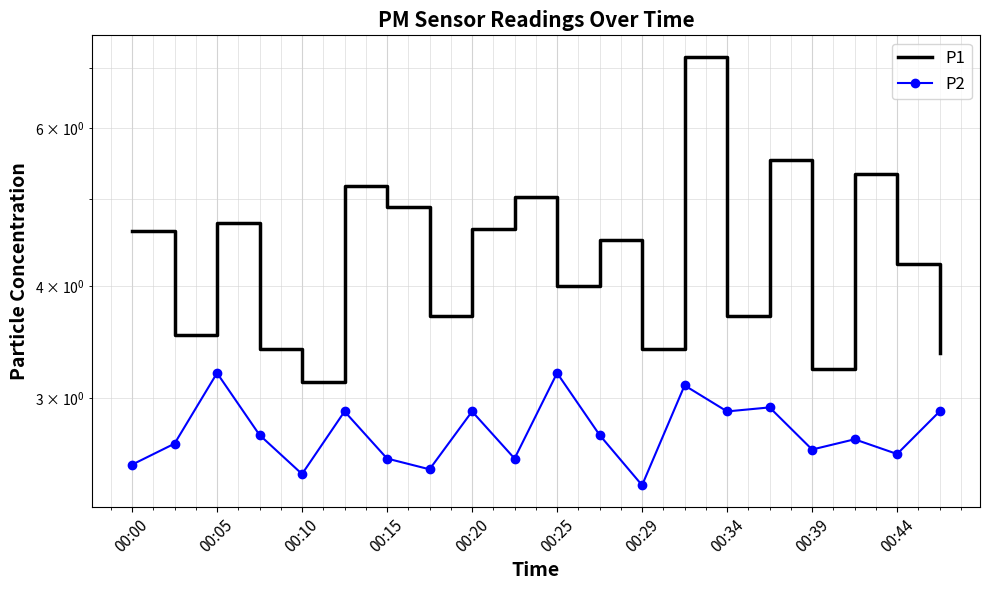

At which category is the sum across all series the highest?

13